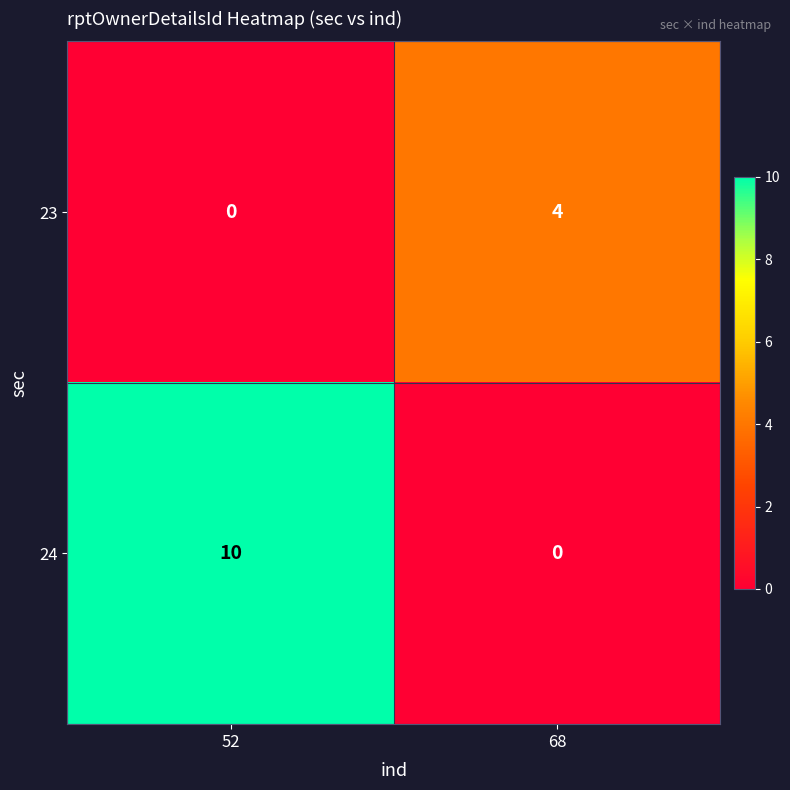

What is the sum of the 23 values at 68 and 52?

4